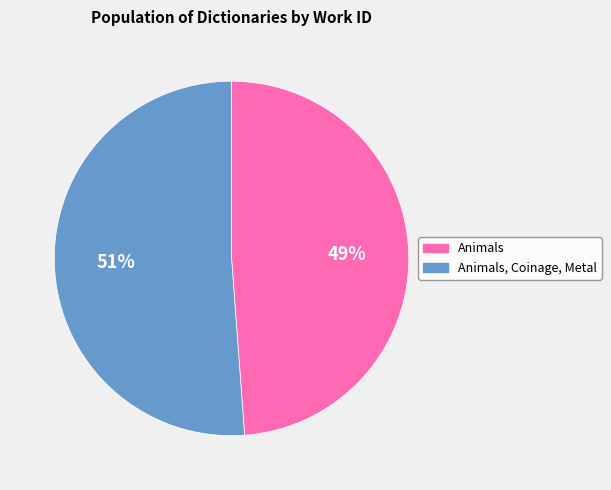

To the nearest percent, what is the average slice percentage?

50%